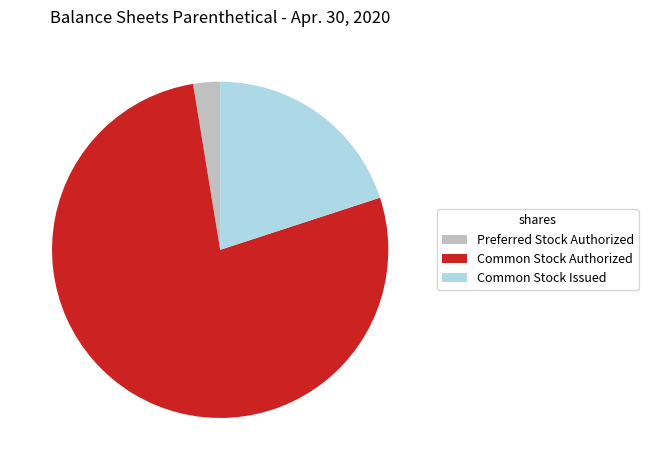

Is there a majority slice in this chart?

Yes